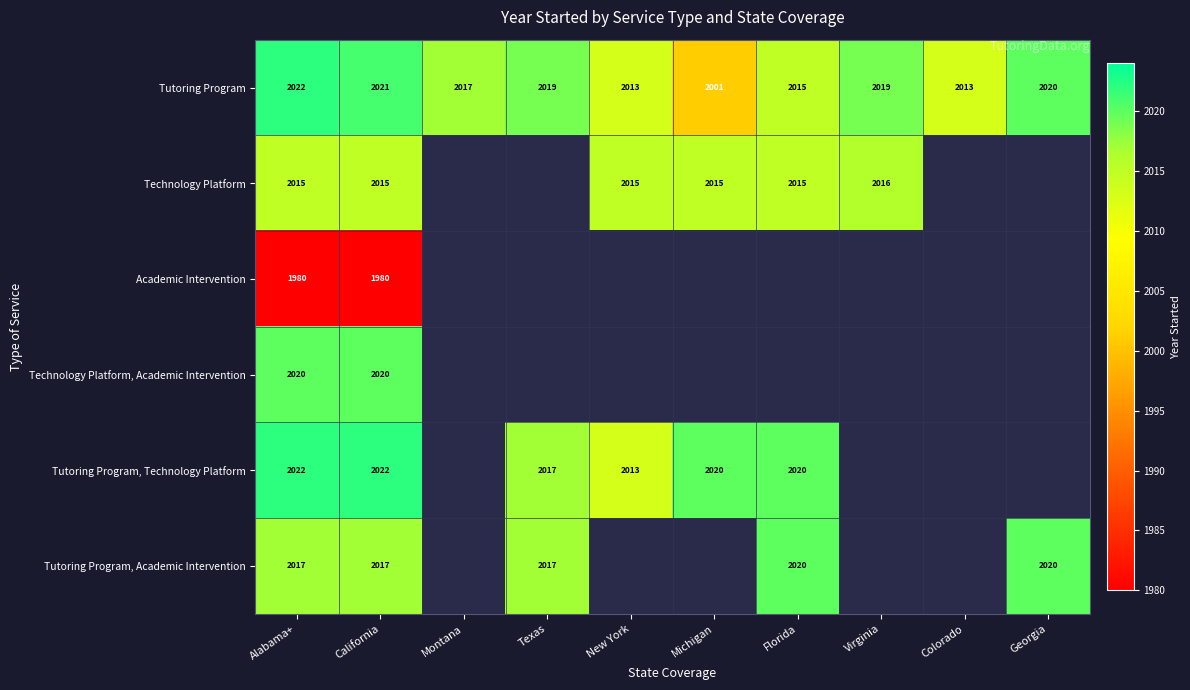

What is the difference between the highest and lowest values at California?

42